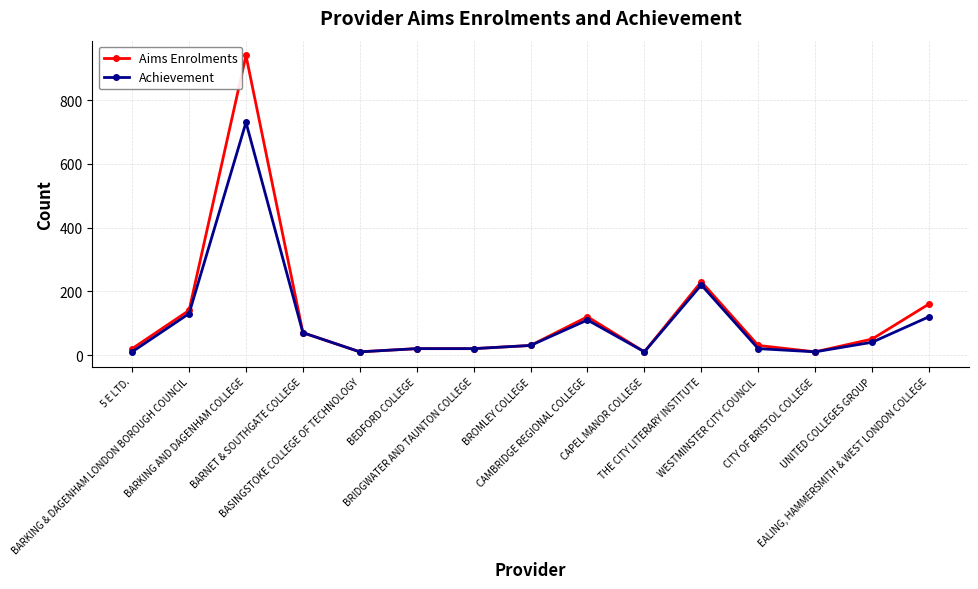

At which category does the chart reach its peak across all series?

BARKING AND DAGENHAM COLLEGE